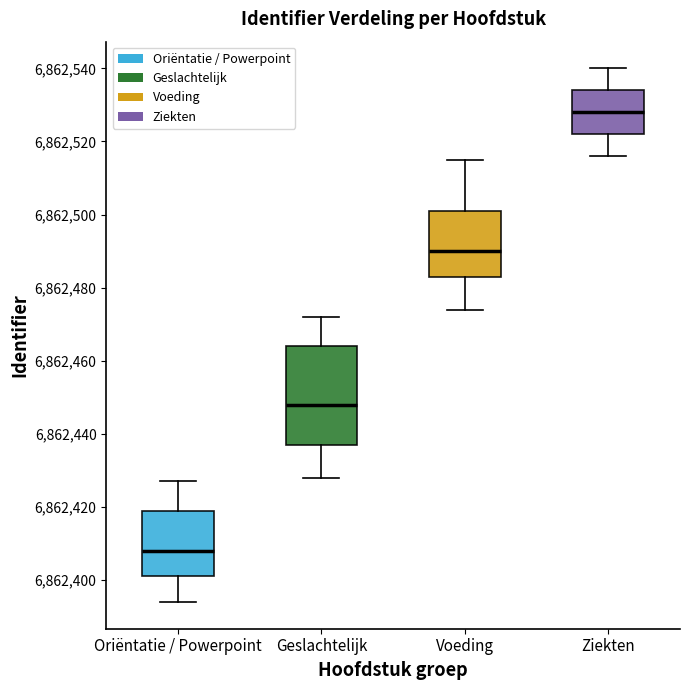

Comparing the boxes themselves (not the whiskers), which one is the tallest?

Geslachtelijk